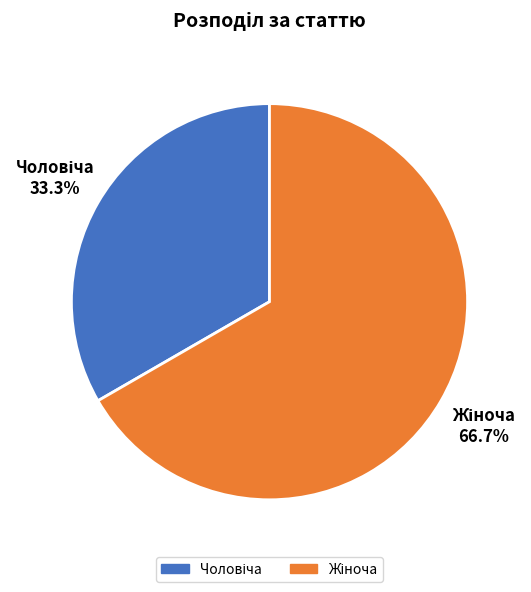

Is there any slice that represents more than half of the pie?

Yes